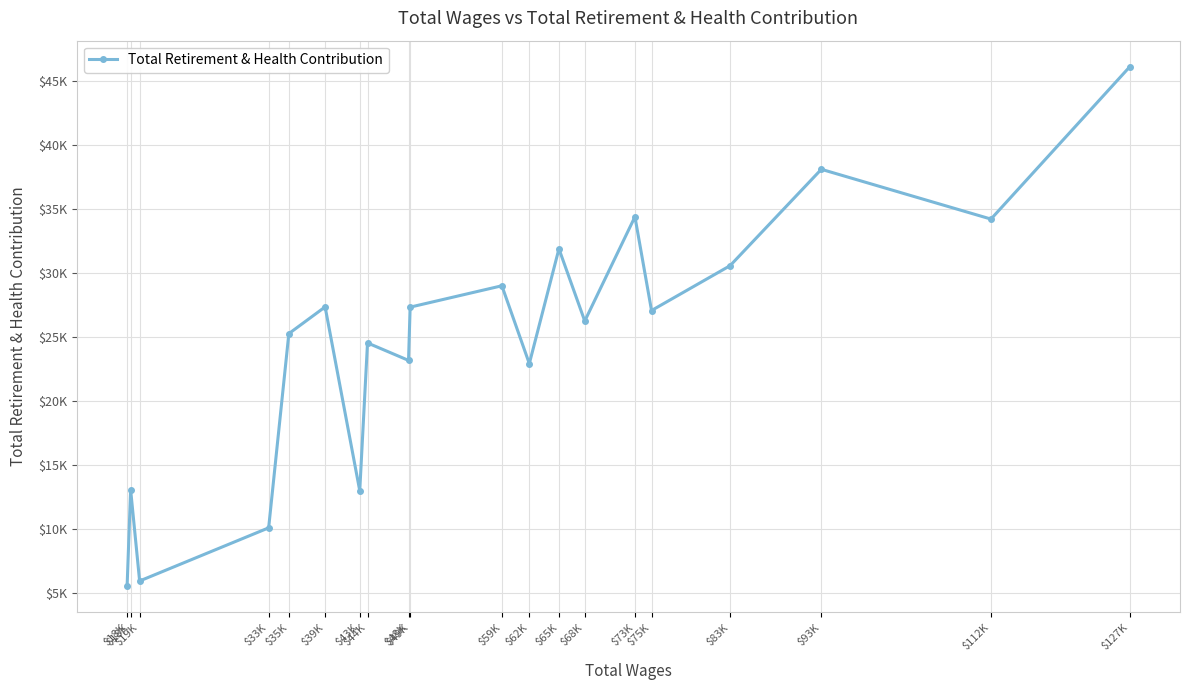

Does the chart have visible grid lines?

Yes